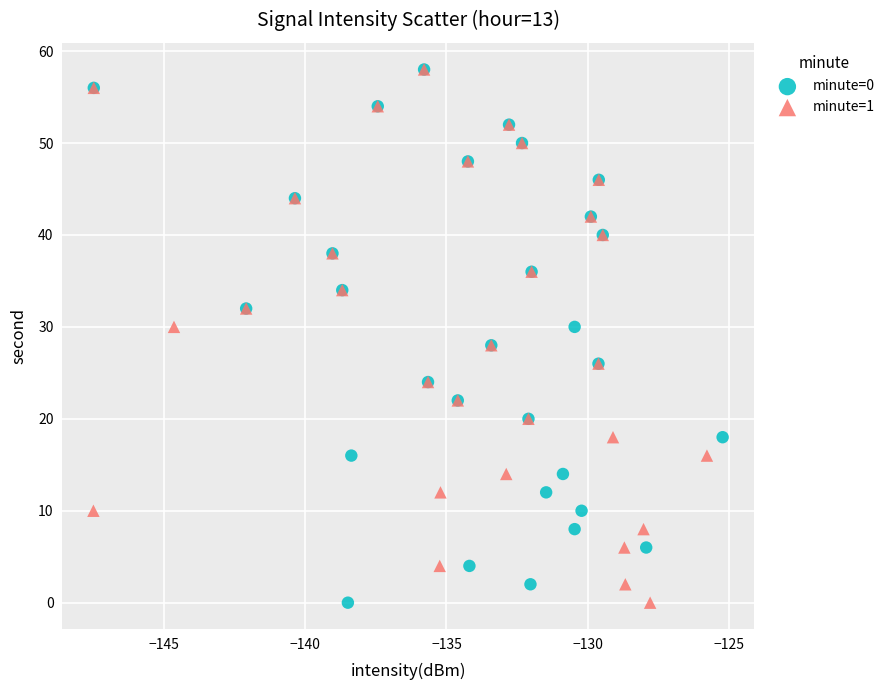

What are all the series names shown in the legend?

minute=0, minute=1